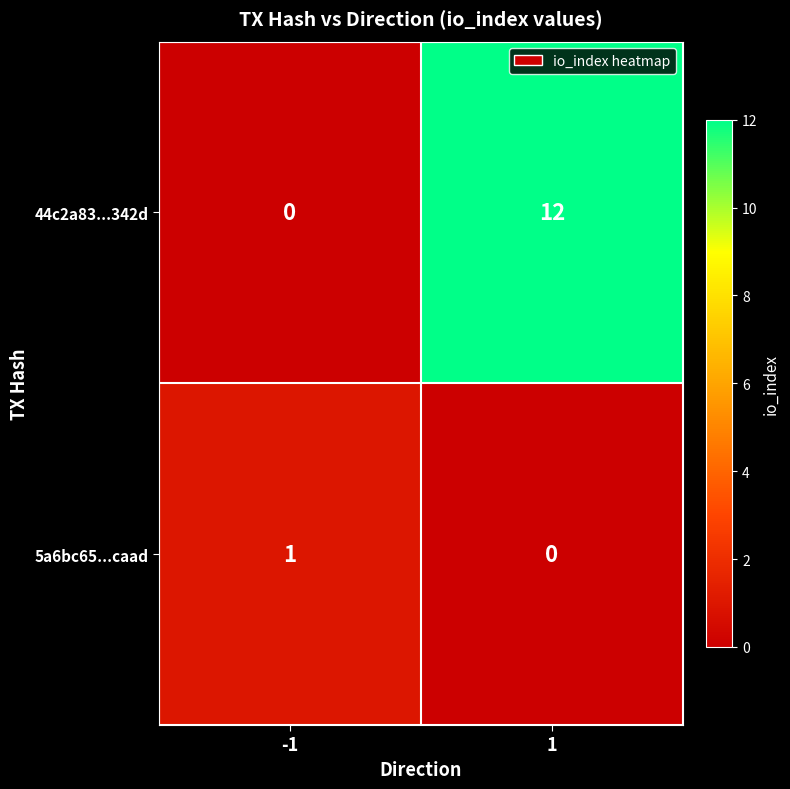

What is the difference between the maximum and minimum values in the 44c2a83...342d series?

12